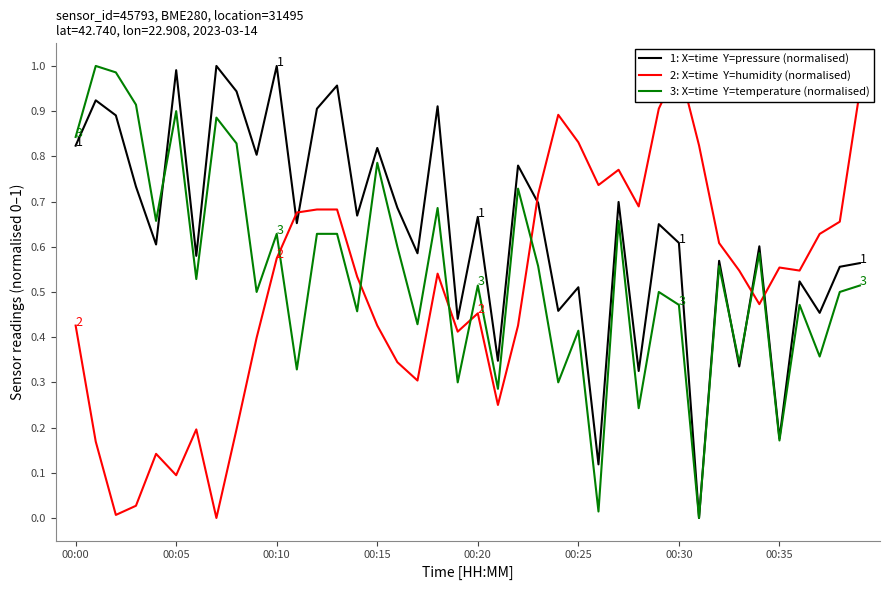

Which label corresponds to the smallest value in the chart?

31